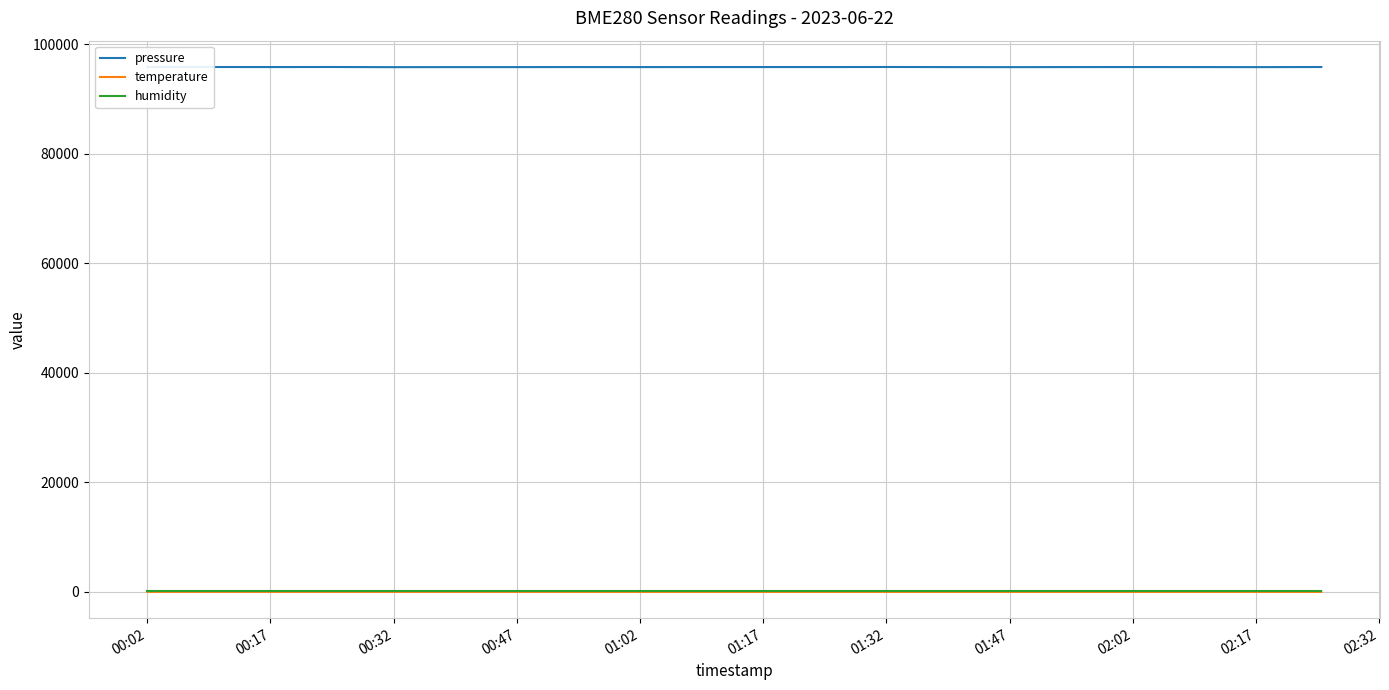

What is the sum of all temperature values?

309.5